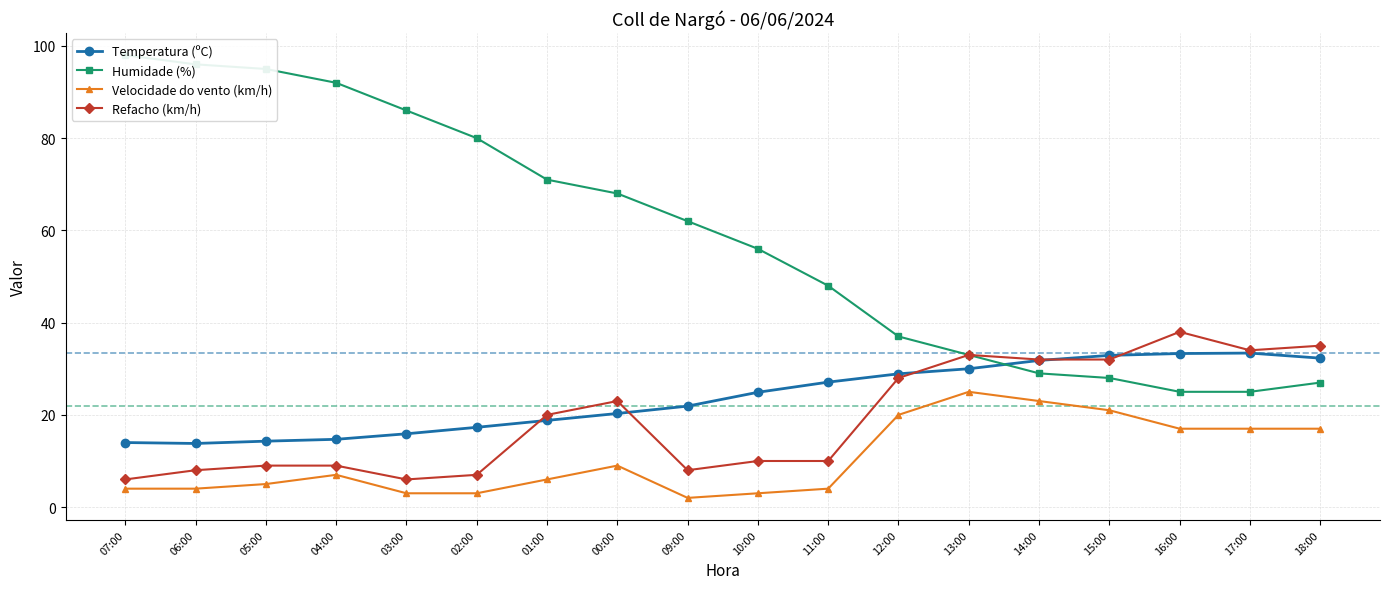

Which category has the highest value across all series?

07:00